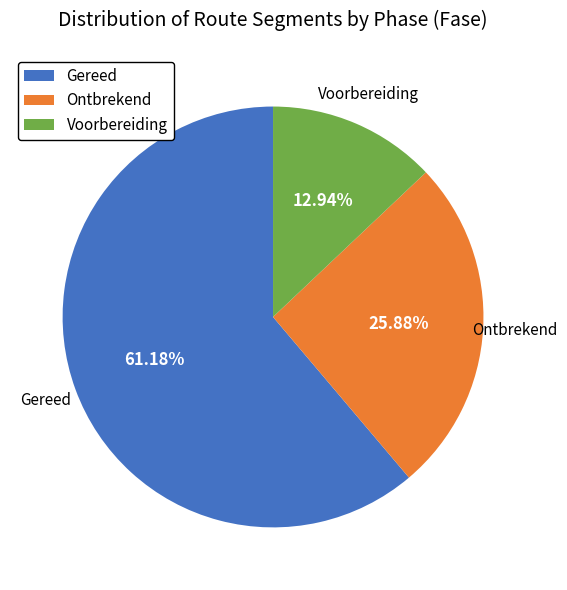

Which category has the biggest portion of the pie?

Gereed